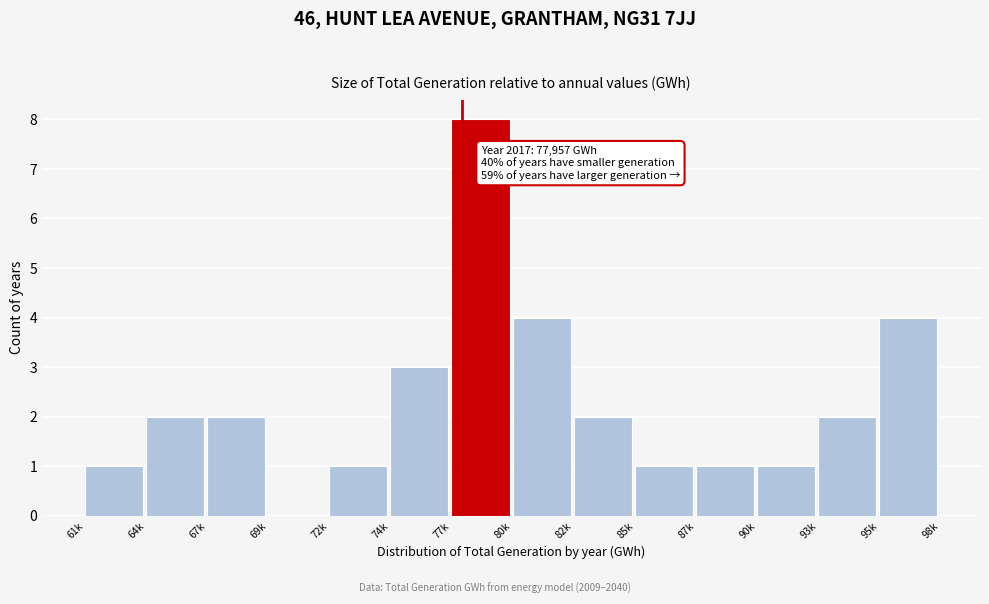

Reading left to right, extract all data points from this chart.

61k=1	64k=2	67k=2	69k=0	72k=1	74k=3	77k=8	80k=4	82k=2	85k=1	87k=1	90k=1	93k=2	95k=4